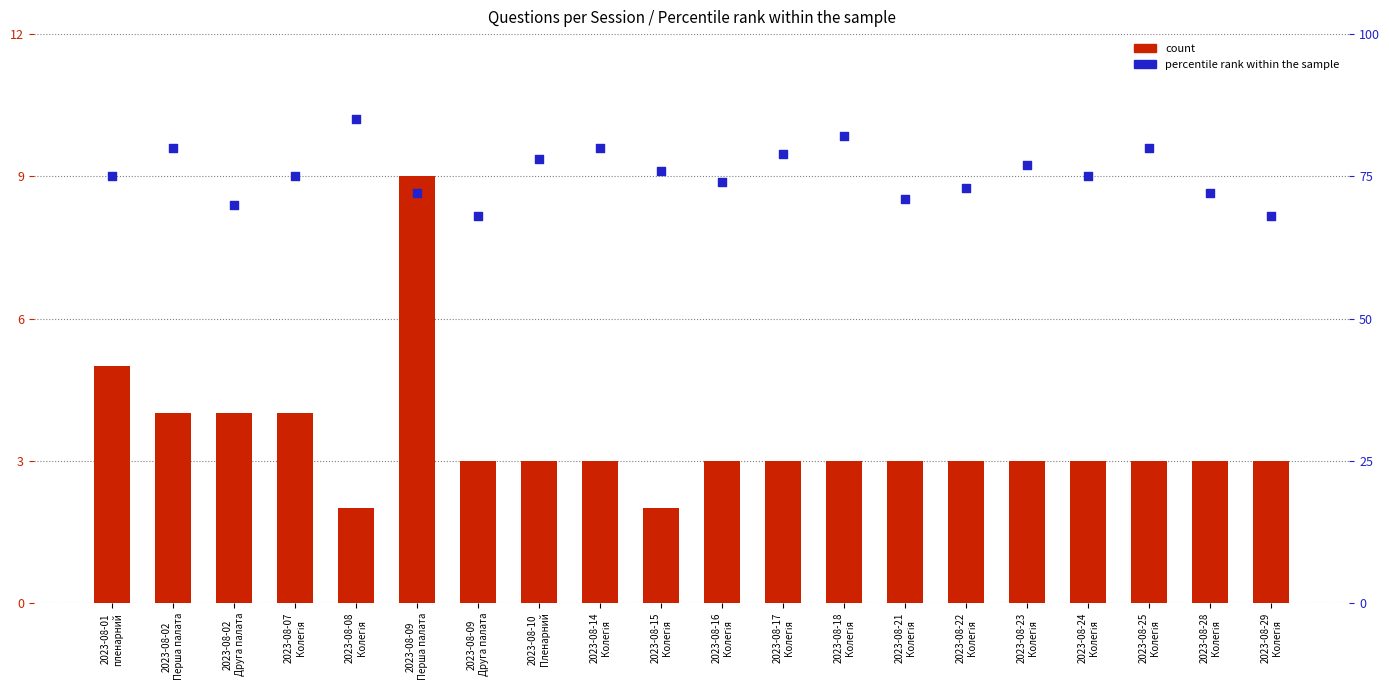

At how many categories does at least one series exceed 5?

20